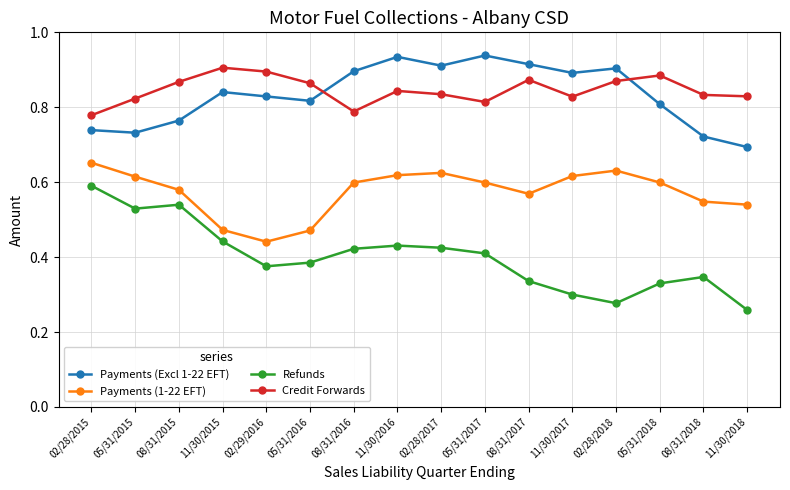

True or false: Credit Forwards and Payments (Excl 1-22 EFT) cross at least once.

True